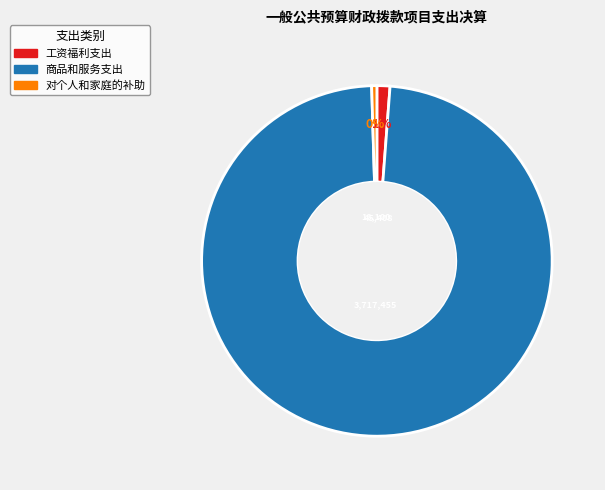

Which category has the smallest portion of the pie?

对个人和家庭的补助